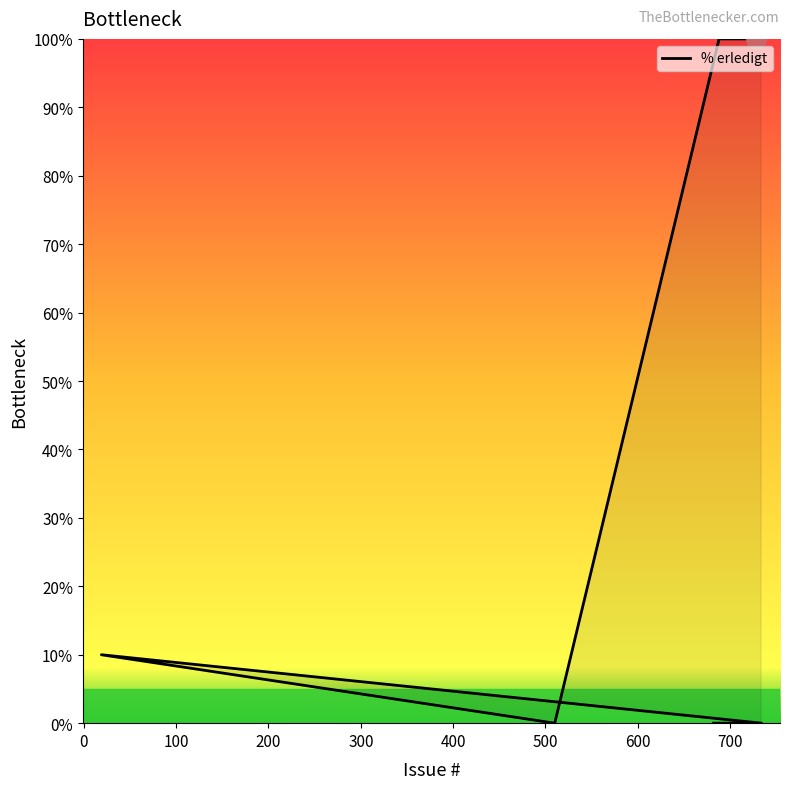

Reading left to right, list all the values displayed in this chart.

0	0	10	0	100	100	100	100	100	100	100	100	100	100	100	100	100